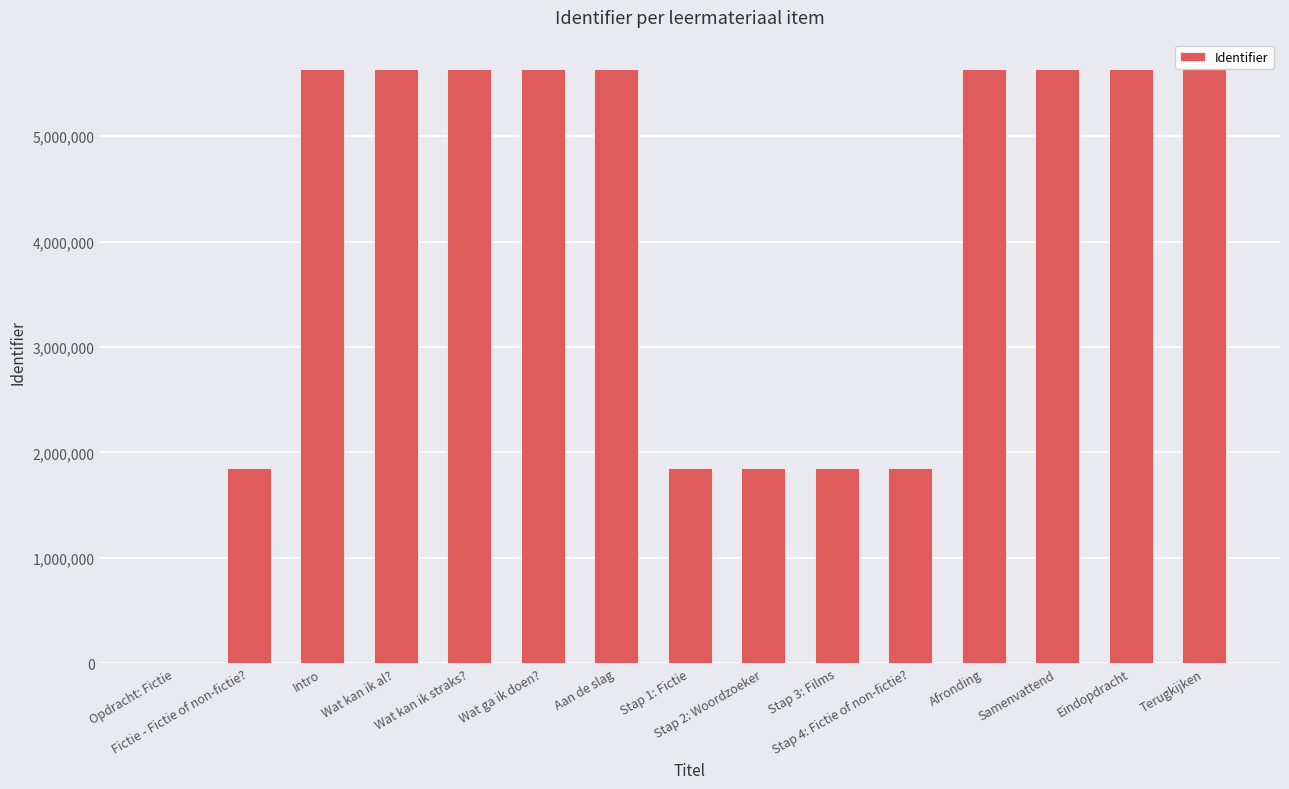

What is the greatest value displayed?

5633452